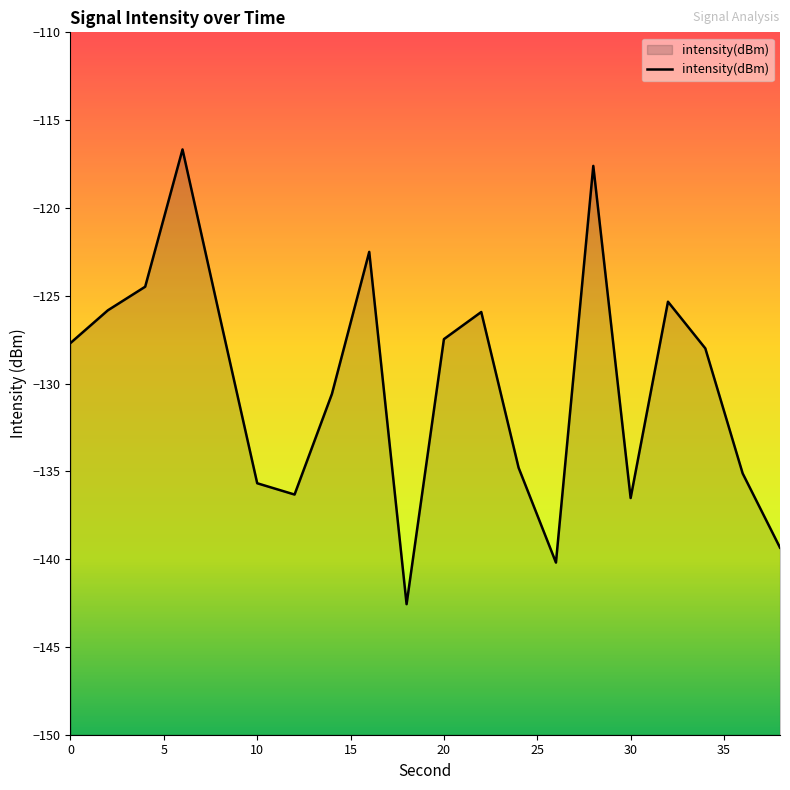

True or false: the data shows -130.6 at 14.

True